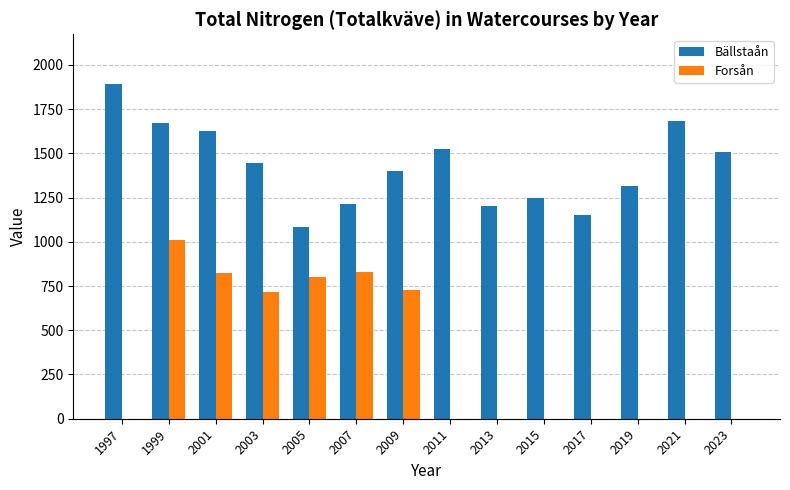

Count the number of data series in this chart.

2